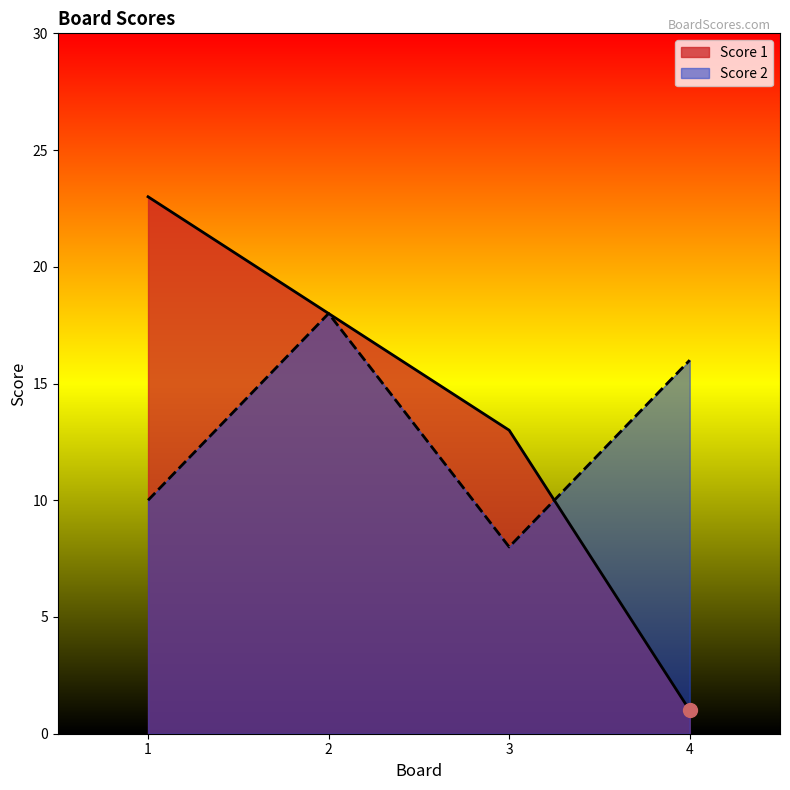

Which series has the largest total across all categories?

Score 1